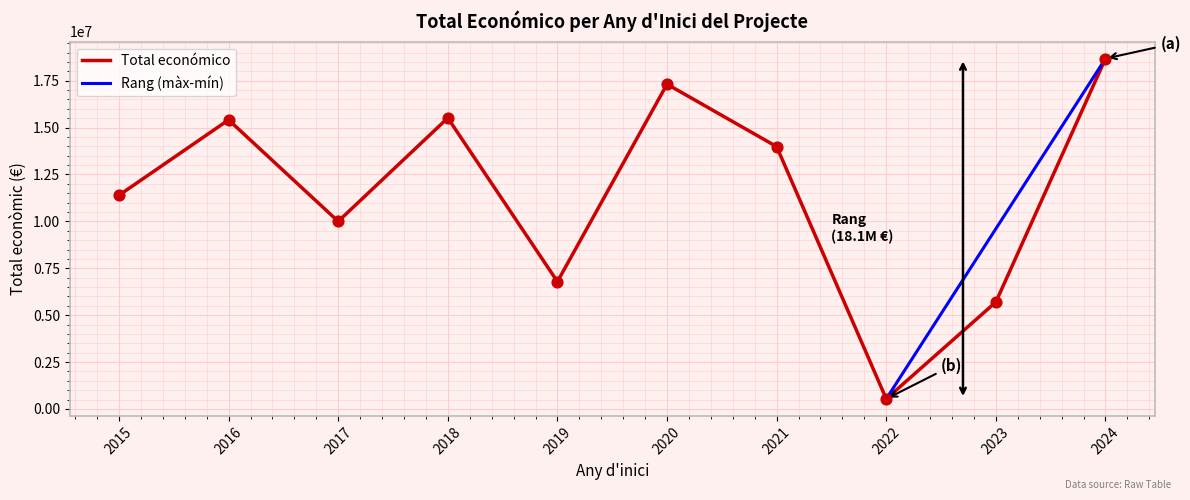

What is the highest value of the Total económico series?

18679275